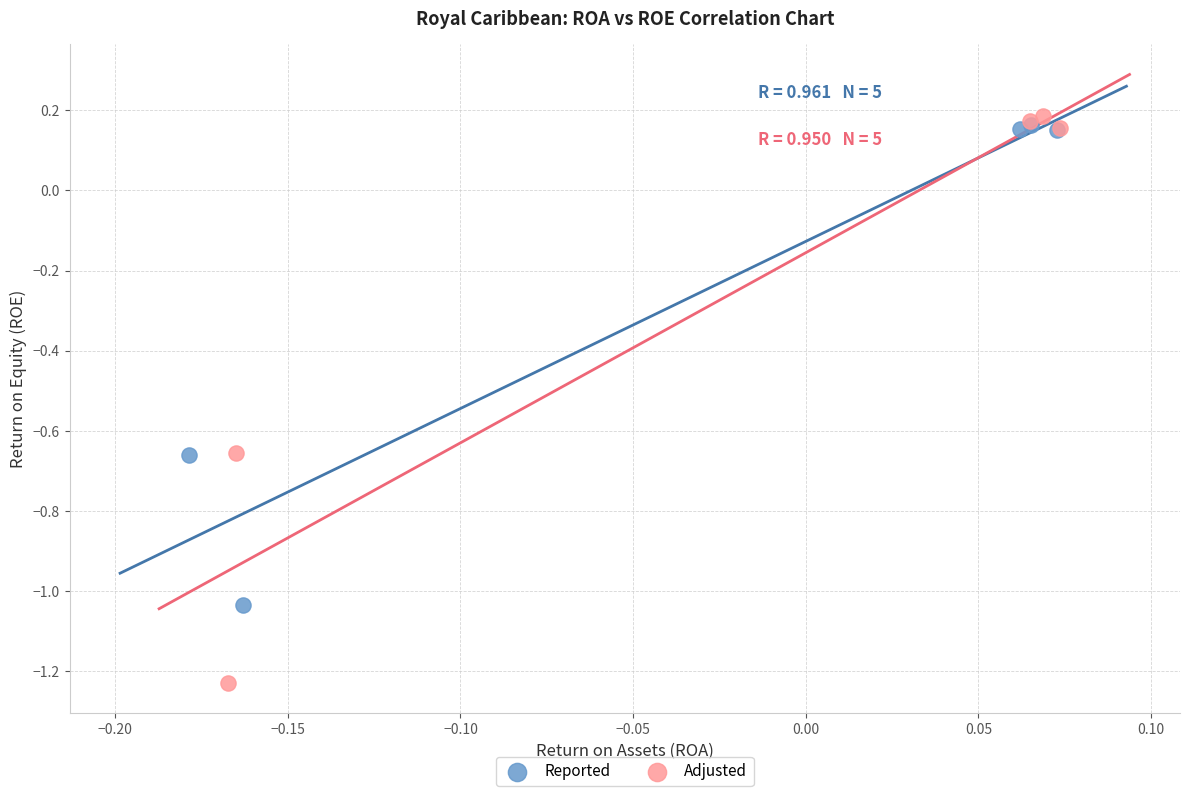

Which series contains the lowest Y value?

Adjusted